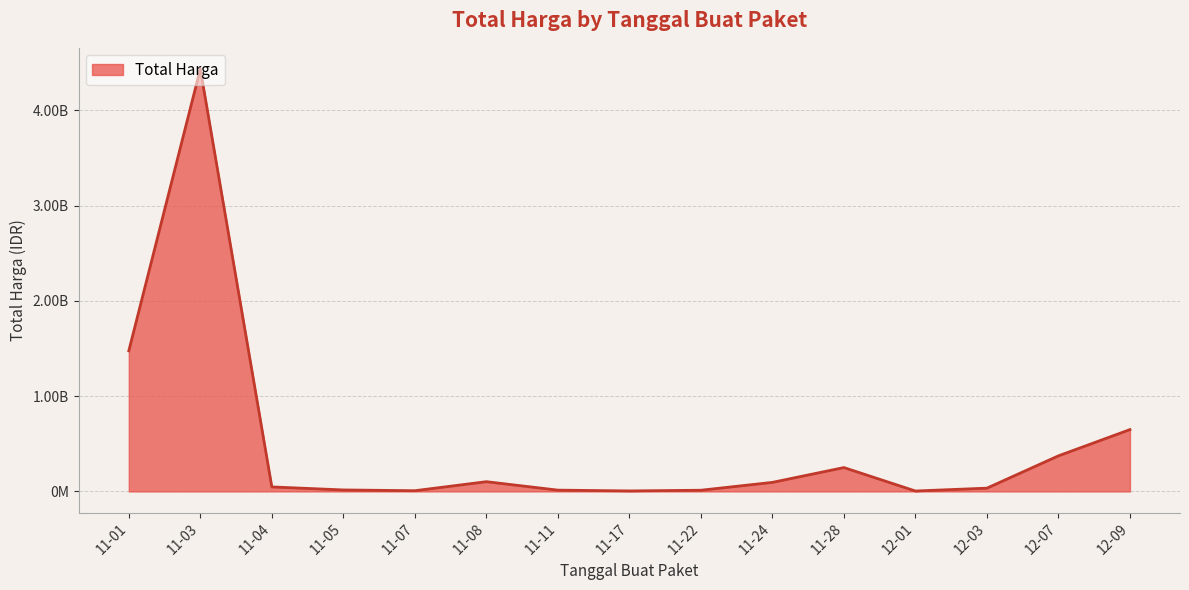

True or false: the data shows 7623065 at 11-17.

False